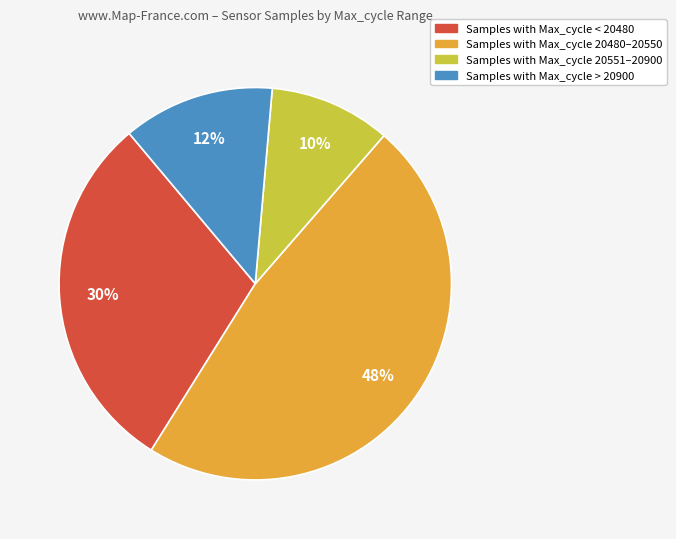

To the nearest percent, what is the average slice percentage?

25%